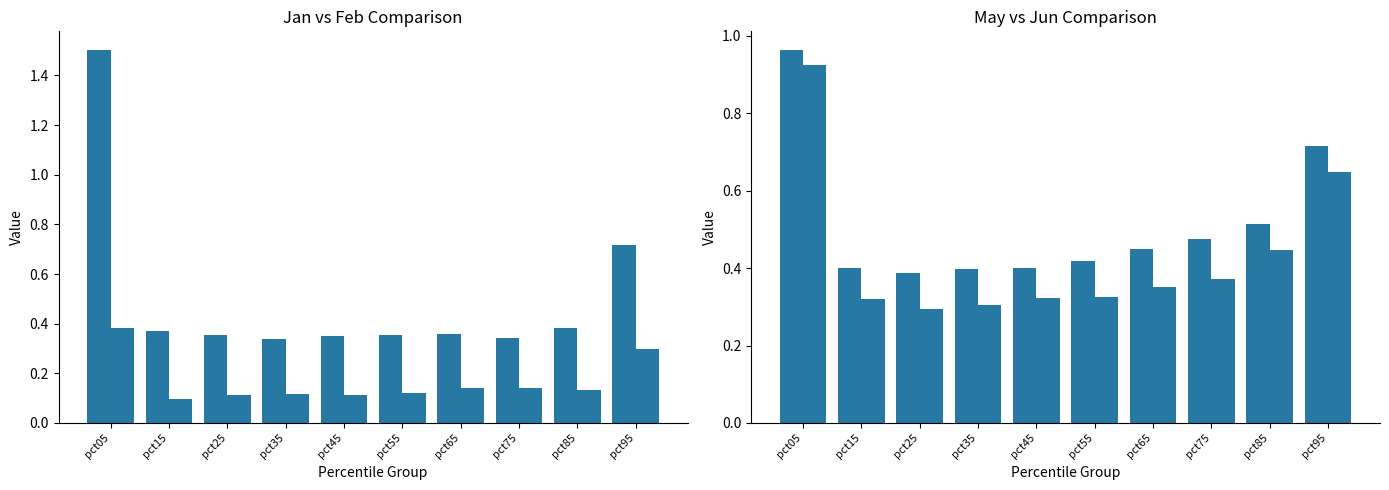

How many bars are there in total?

40